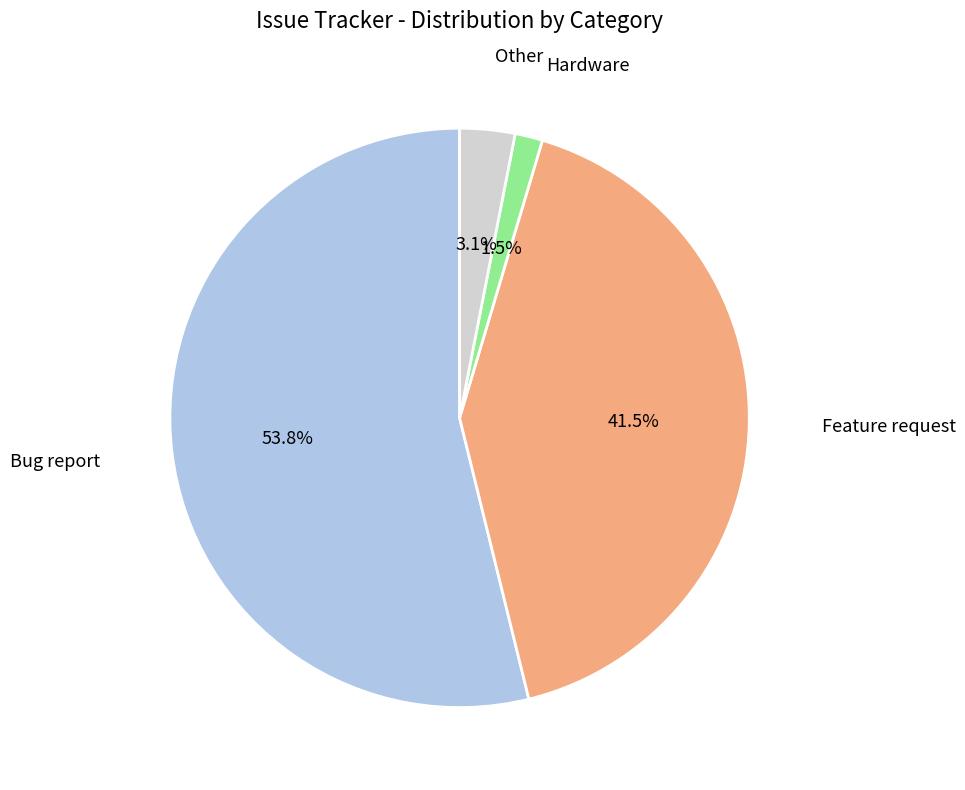

Is there any slice that represents more than half of the pie?

Yes